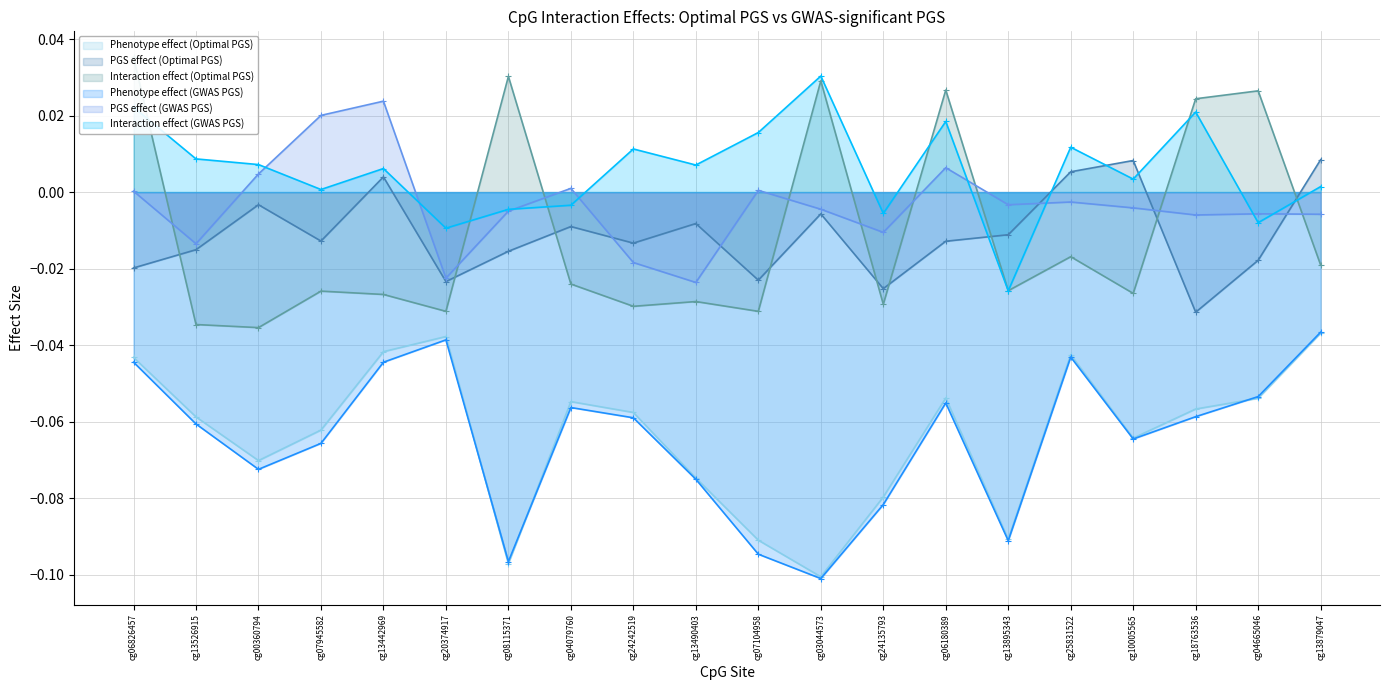

Count the number of categories in the chart.

20